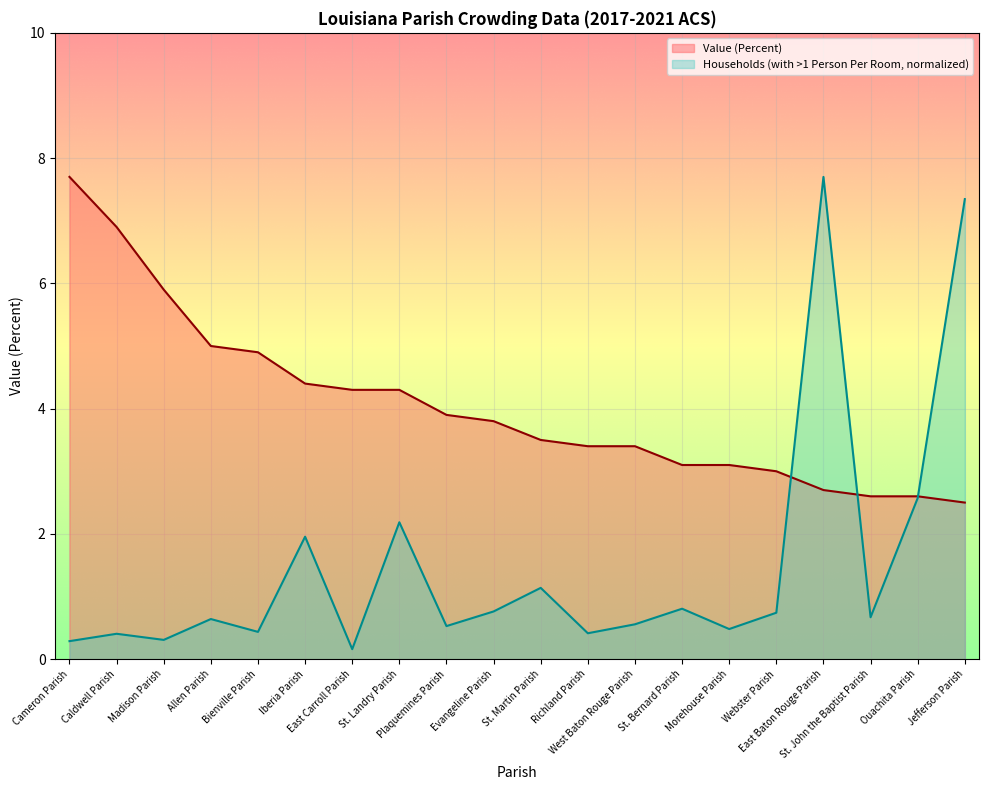

Is the value of Value (Percent) at Morehouse Parish greater than the value of Households (with >1 Person Per Room) at West Baton Rouge Parish?

Yes